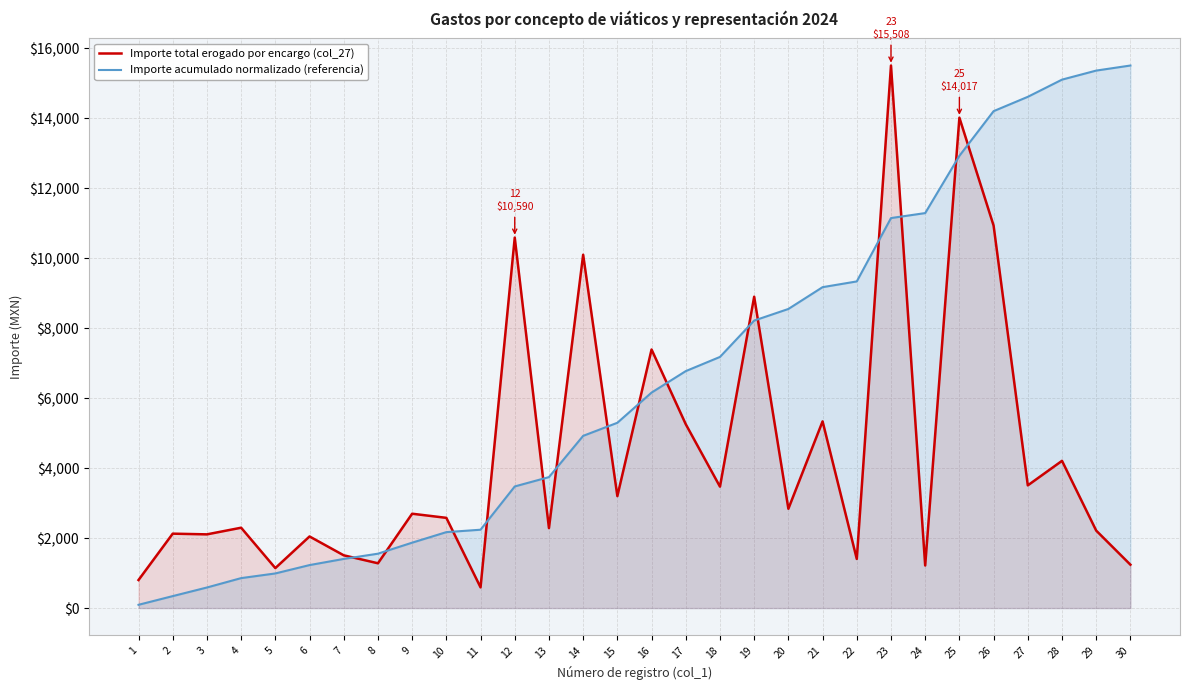

What is the sum of the Importe total erogado por encargo (col_27) values at 14 and 28?

14308.5